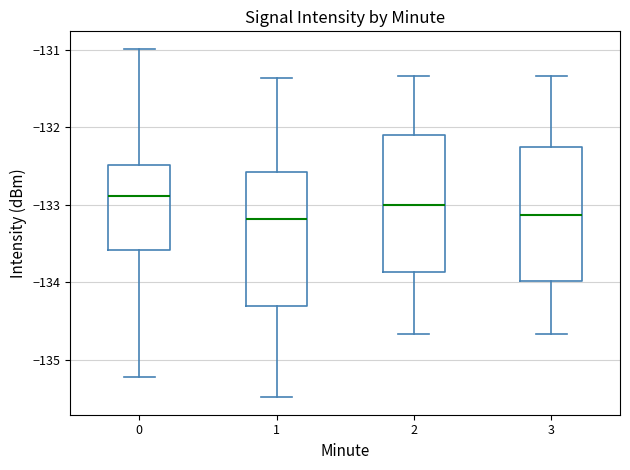

Reading left to right, transcribe this box plot: for each box, give where its median line is, the range the box spans, and where its two whiskers end, as read against the y-axis. The values are not printed on the chart, so give them approximately, as read against the axis.

0: median -132.9, box -133.6 to -132.5, whiskers -135.2 to -131.0
1: median -133.2, box -134.3 to -132.6, whiskers -135.5 to -131.4
2: median -133.0, box -133.9 to -132.1, whiskers -134.7 to -131.3
3: median -133.1, box -134.0 to -132.3, whiskers -134.7 to -131.3